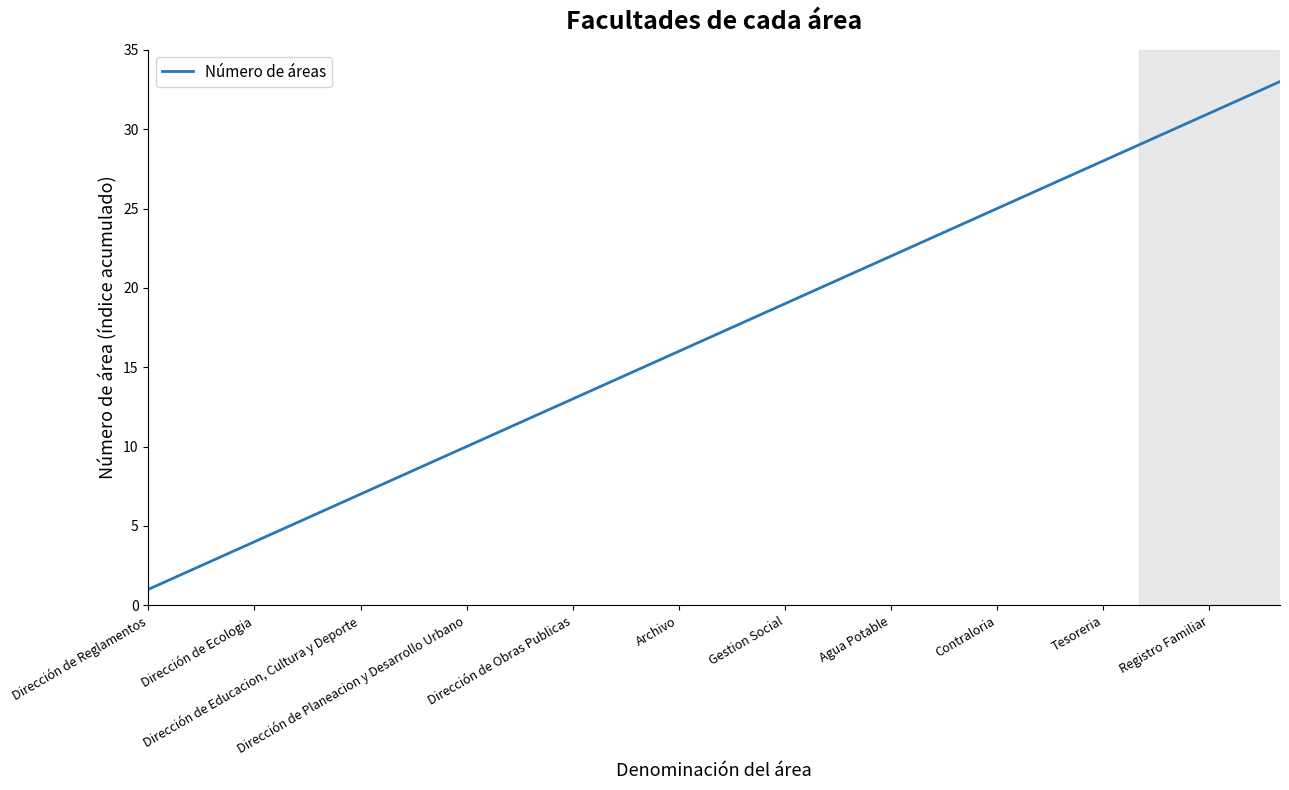

Is this an area chart (filled region under the line)?

No